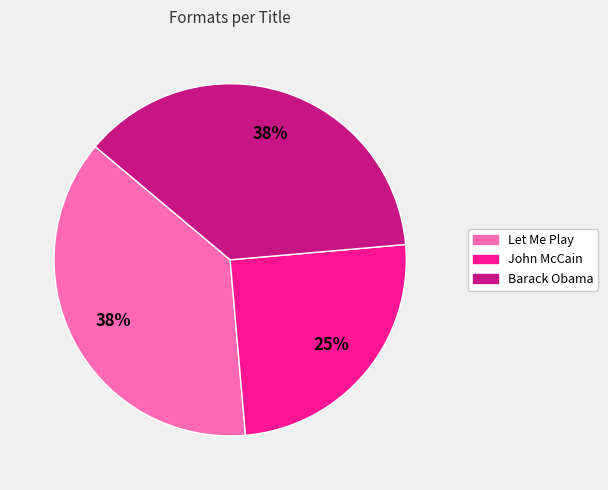

What is the ratio of the value at Barack Obama to the value at John McCain?

1.5